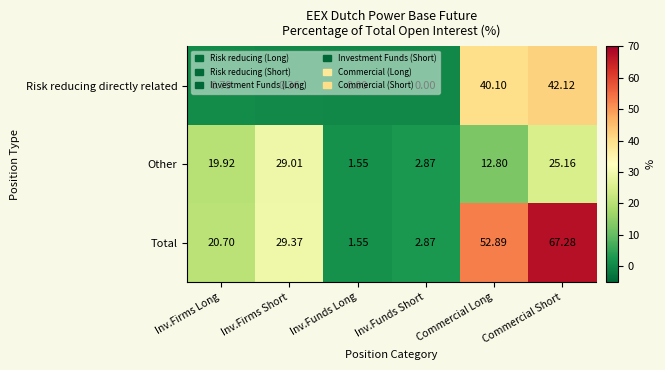

How many distinct data groups are displayed?

3